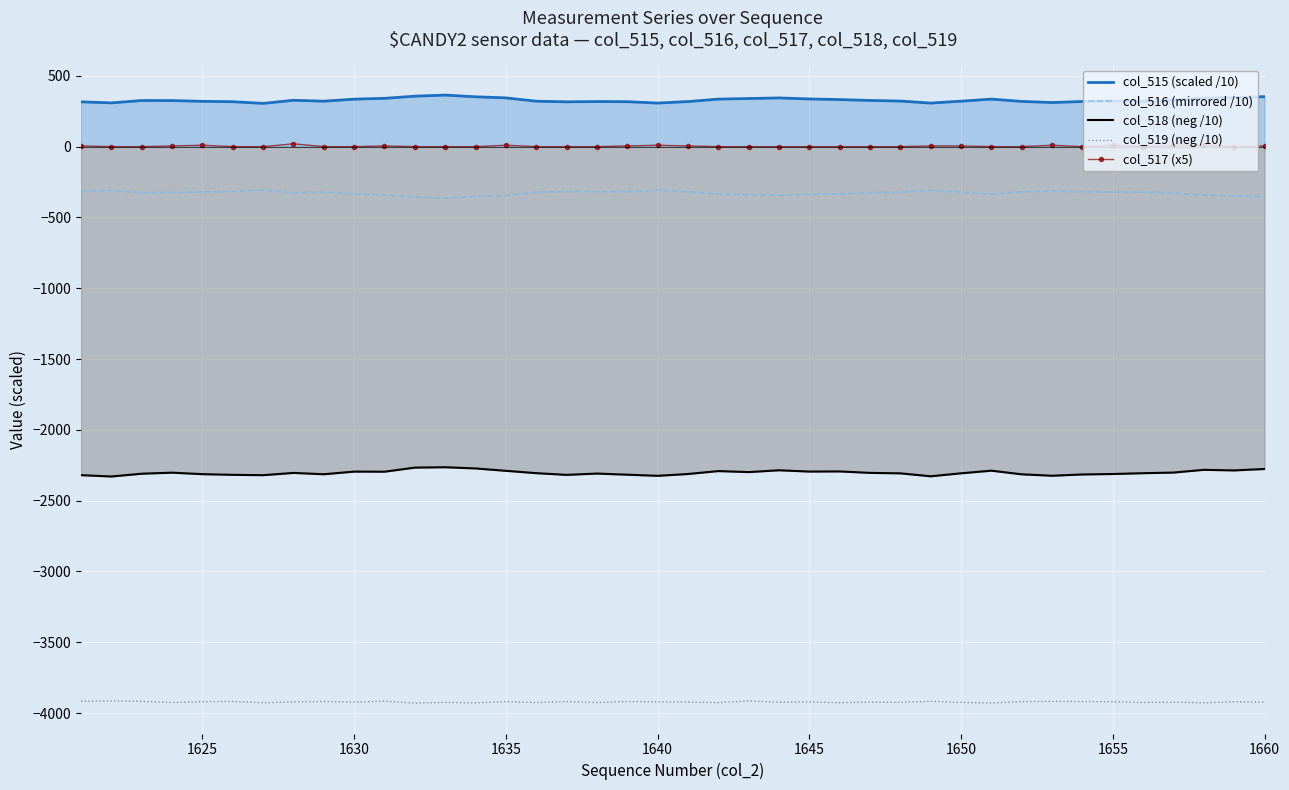

What is the average value of the col_517 (x5) series?

3.2